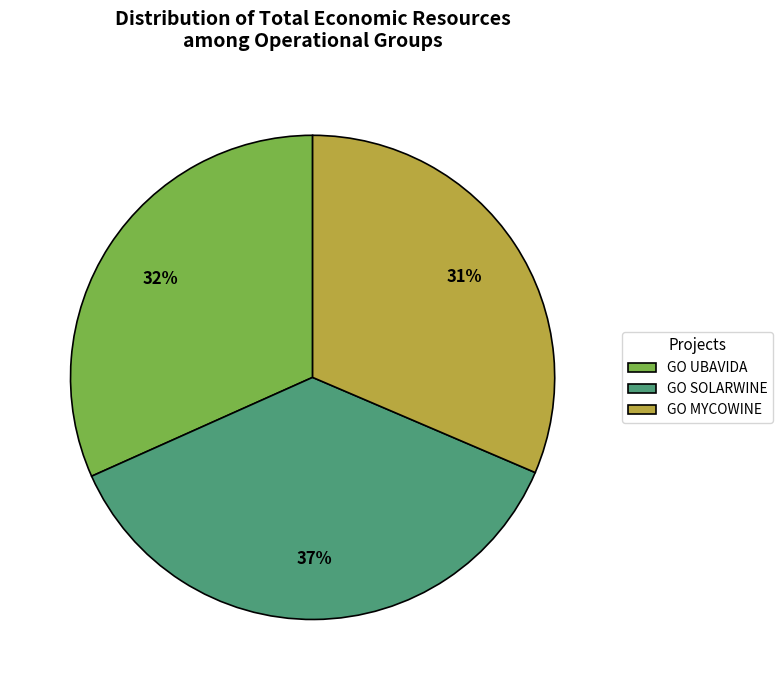

How many slices are in this pie chart?

3